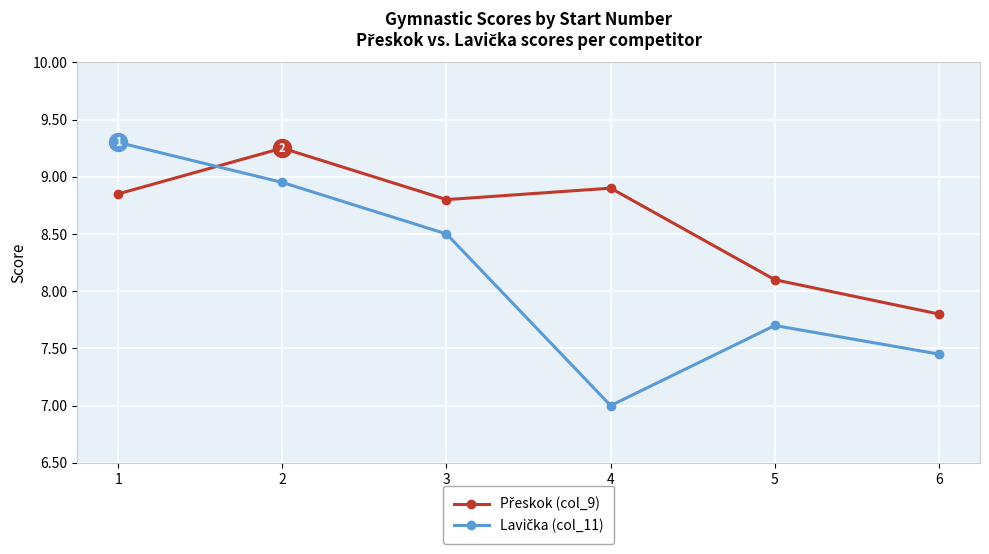

What is the total value across all series at 2?

18.2